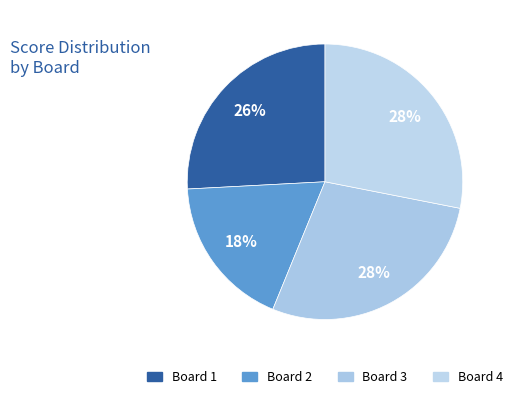

Count the number of slices in the pie.

4